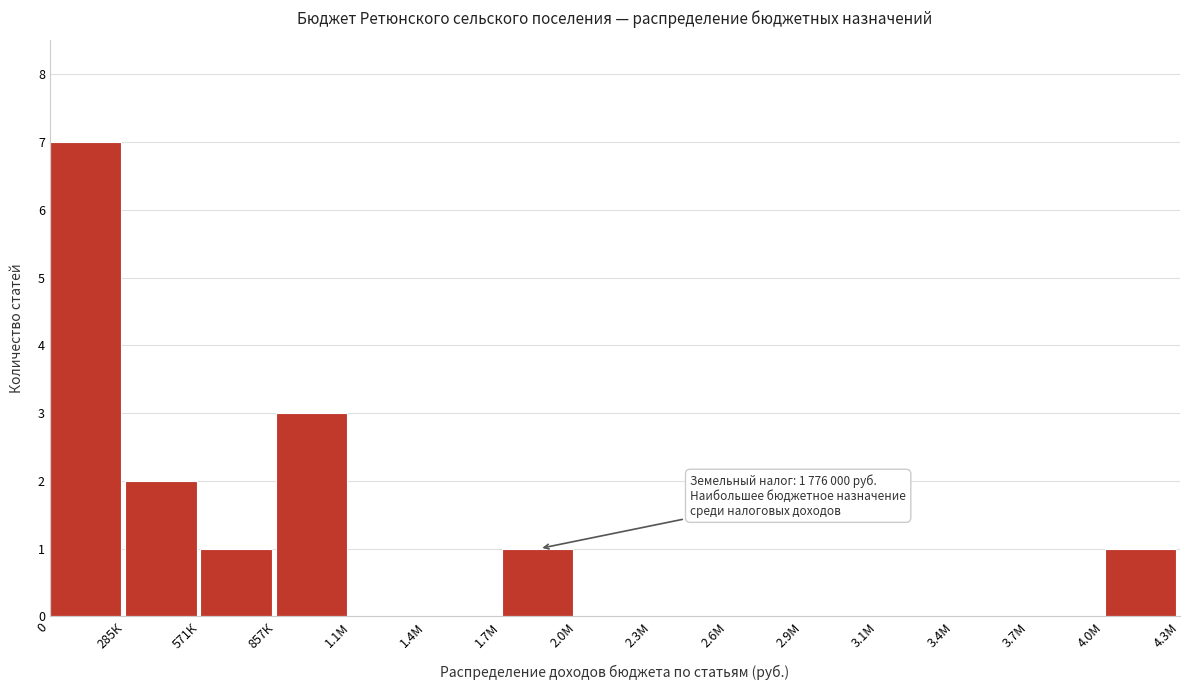

Reading left to right, what are all the values shown in this chart?

0=7	285К=2	571К=1	857К=3	1.1М=0	1.4М=0	1.7М=1	2.0М=0	2.3М=0	2.6М=0	2.9М=0	3.1М=0	3.4М=0	3.7М=0	4.0М=1